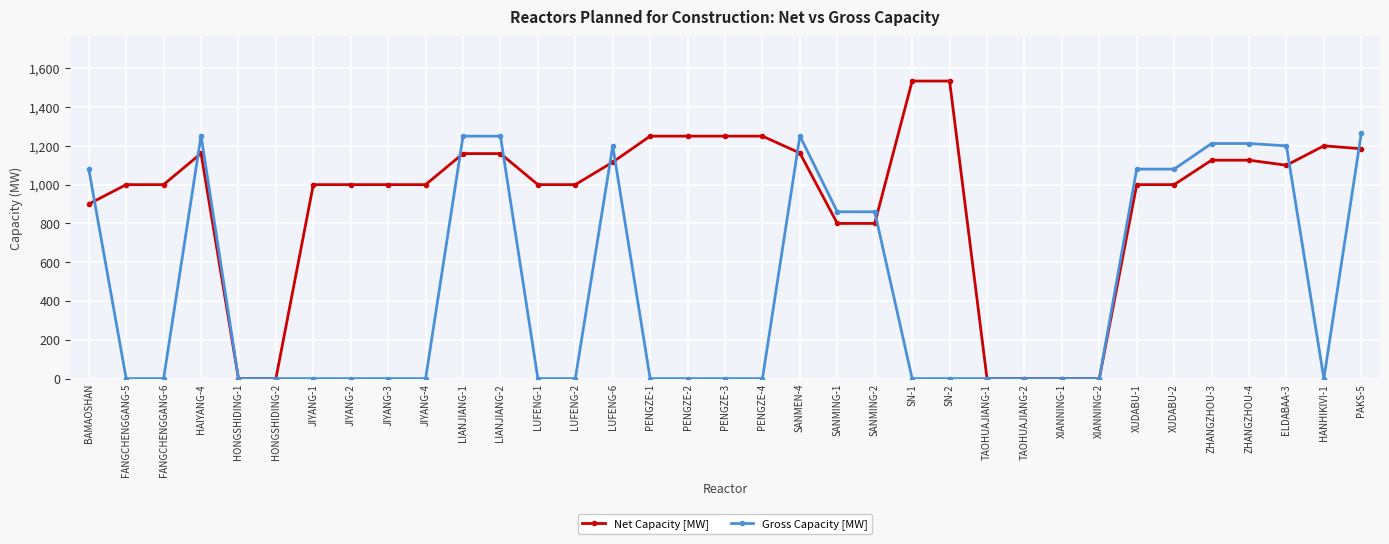

What is the label of the 2nd point from the right?

HANHIKIVI-1